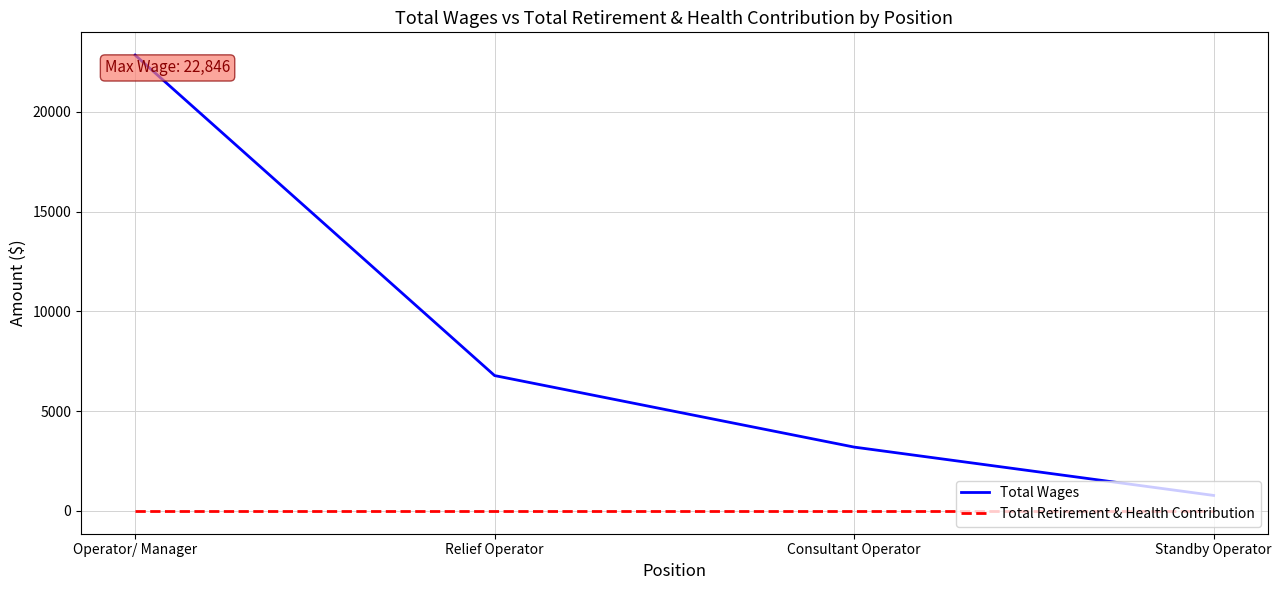

Does the chart display data point markers on the line(s)?

No